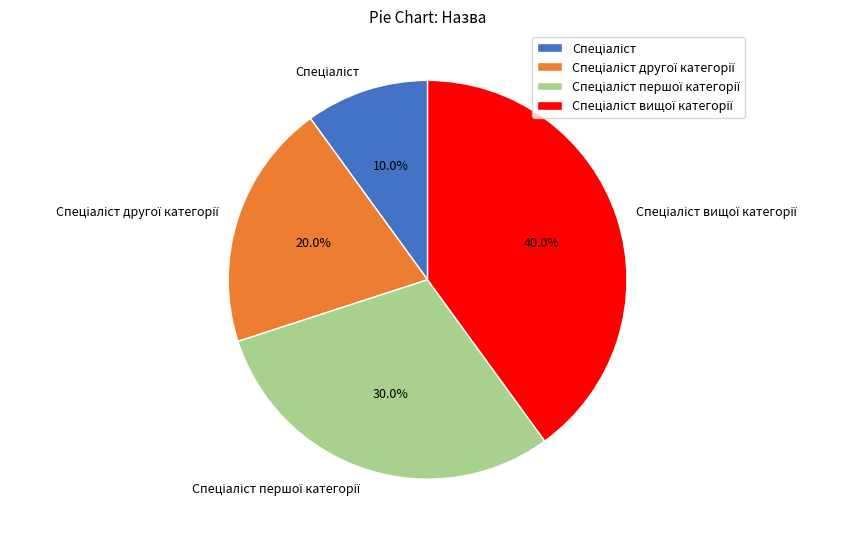

How many slices are in this pie chart?

4